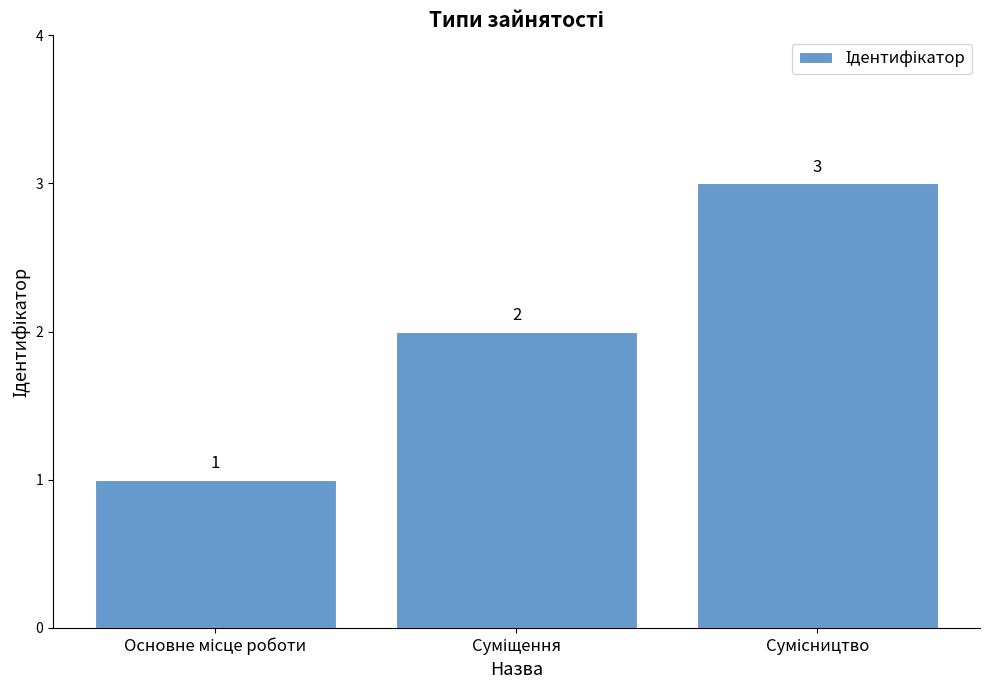

What is the maximum value shown in the chart?

3